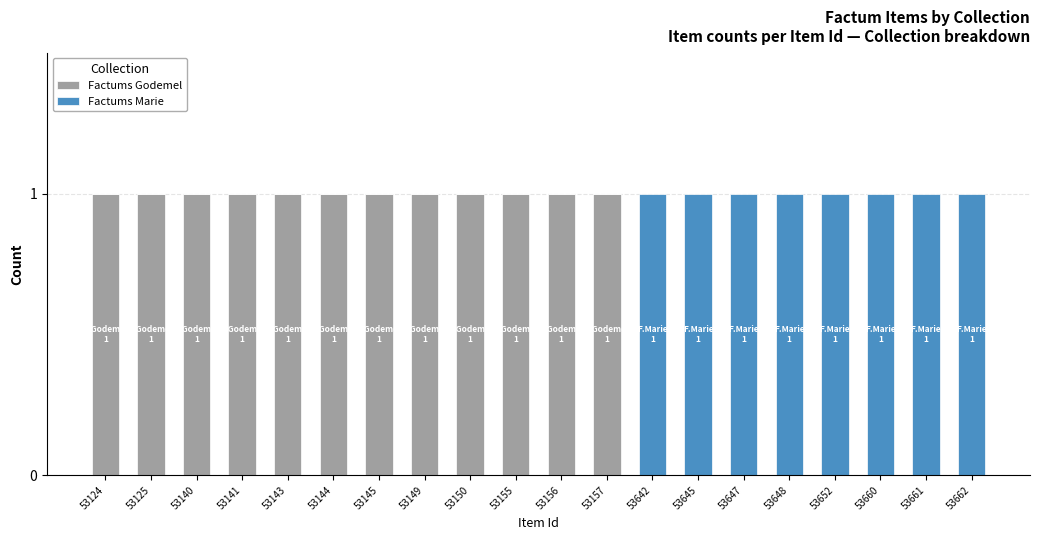

The value of Factums Godemel at 53661 is 0. True or false?

True